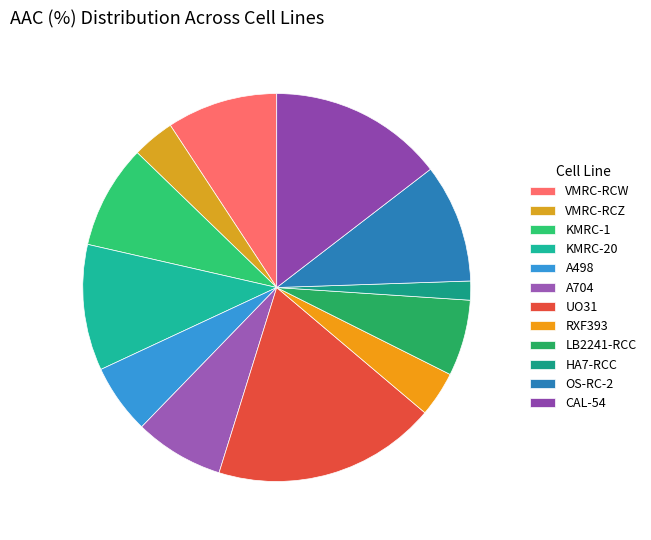

Is it true that A704 is 1% of the pie?

False